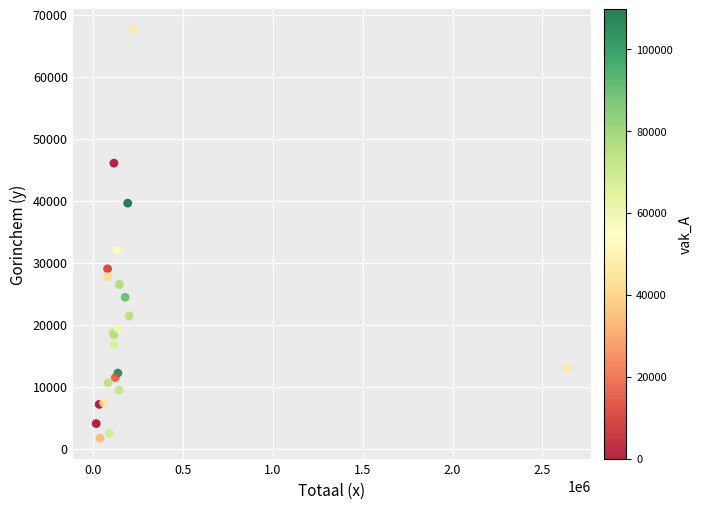

What Y value in the scatter plot is closest to 34624?

32071